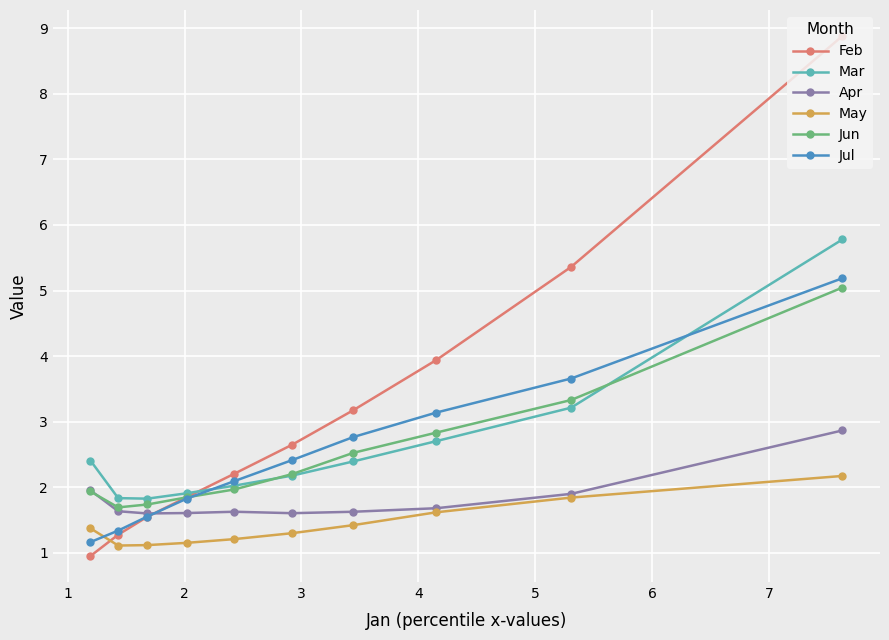

What is the value of the Apr point at the 3rd from the left?

1.6